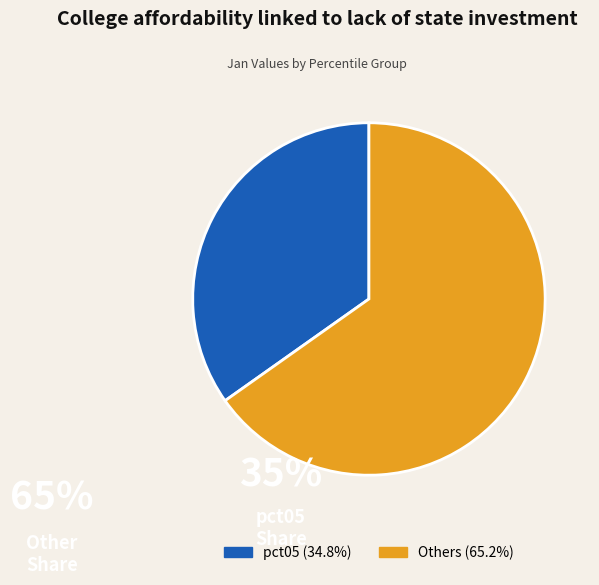

Is there any slice that represents more than half of the pie?

Yes